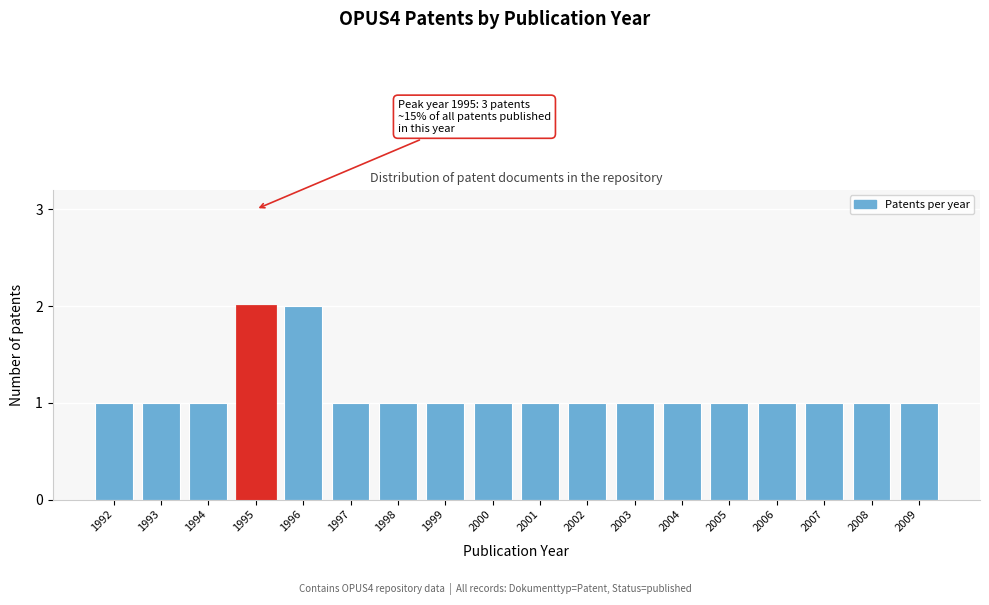

Reading left to right, extract all data points from this chart.

1	1	1	2	2	1	1	1	1	1	1	1	1	1	1	1	1	1